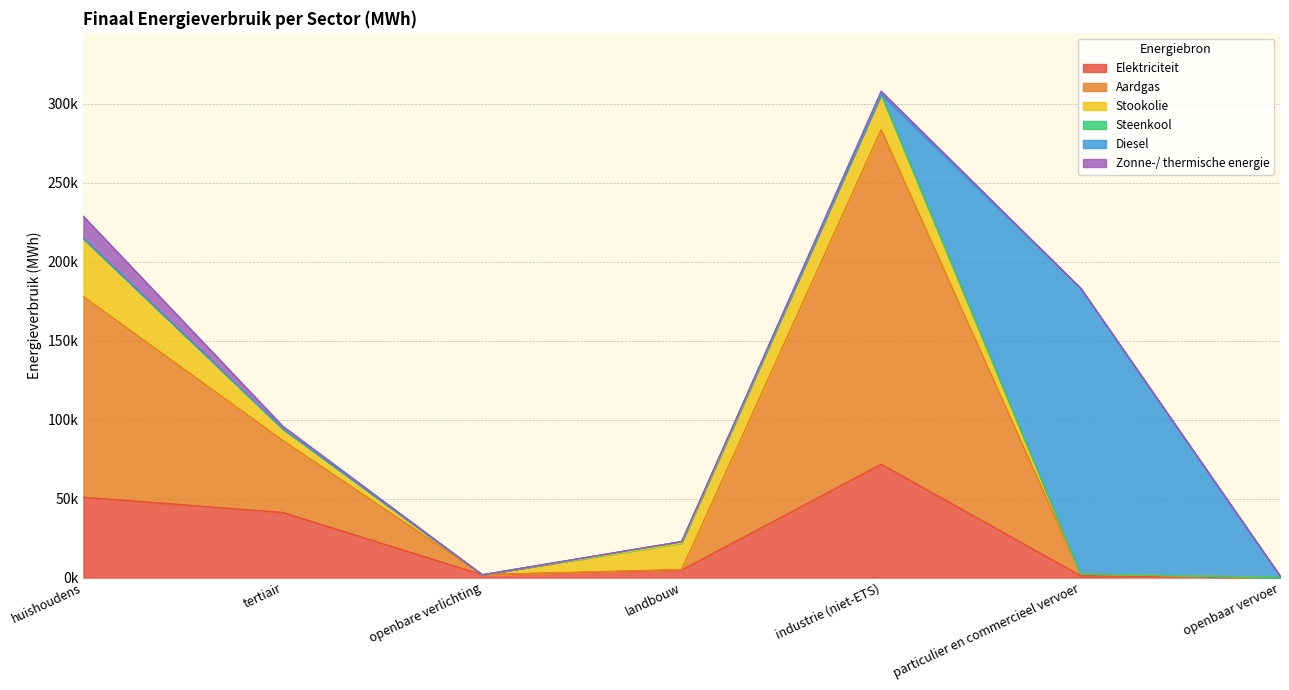

What is the difference between the second highest and minimum values in the Steenkool series?

233.7